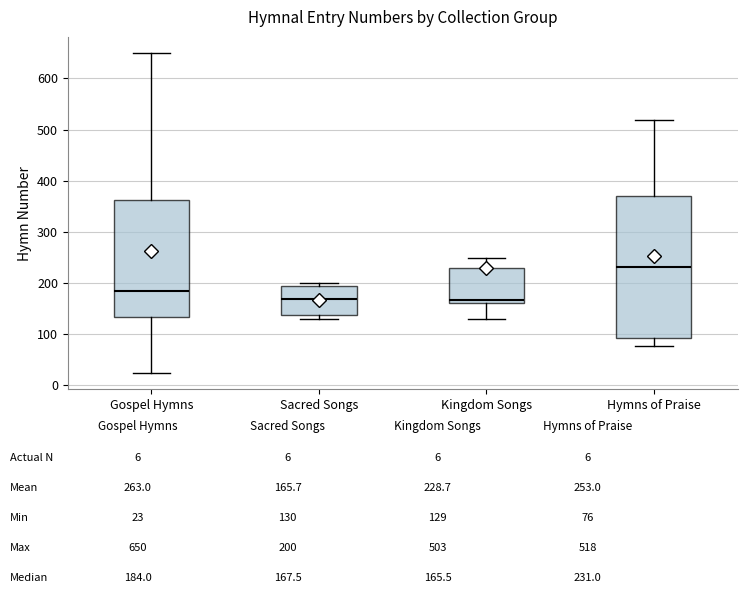

Reading left to right, read every box against the y-axis: the position of its median line, the range the box covers, and the ends of its whiskers. The values are not printed on the chart, so give them approximately, as read against the axis.

Gospel Hymns: median 180, box 130 to 360, whiskers 20 to 650
Sacred Songs: median 170, box 140 to 190, whiskers 130 to 200
Kingdom Songs: median 170, box 160 to 230, whiskers 130 to 250
Hymns of Praise: median 230, box 90 to 370, whiskers 80 to 520